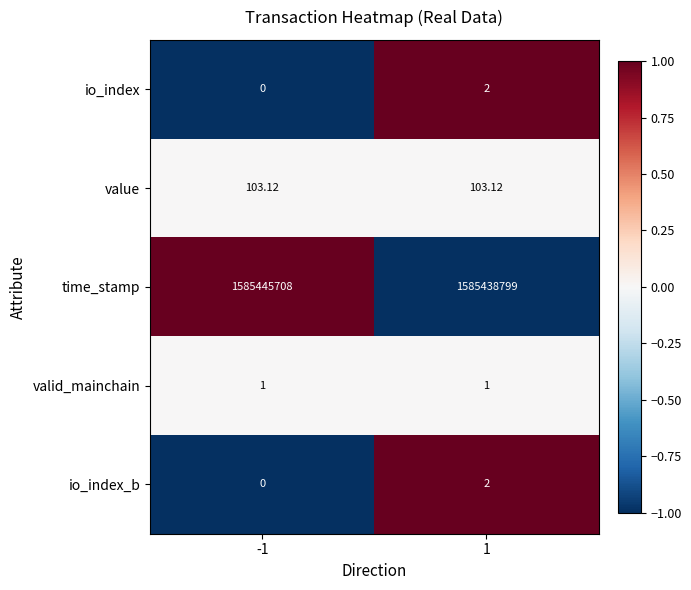

Between -1 and 1, which series saw the biggest shift?

time_stamp